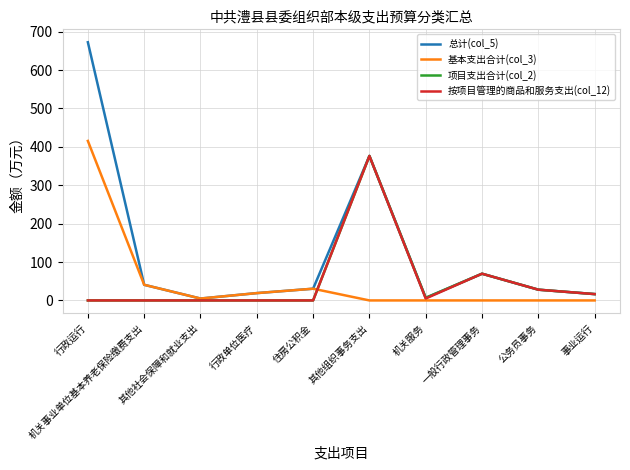

What is the average value of the 基本支出合计(col_3) series?

51.1